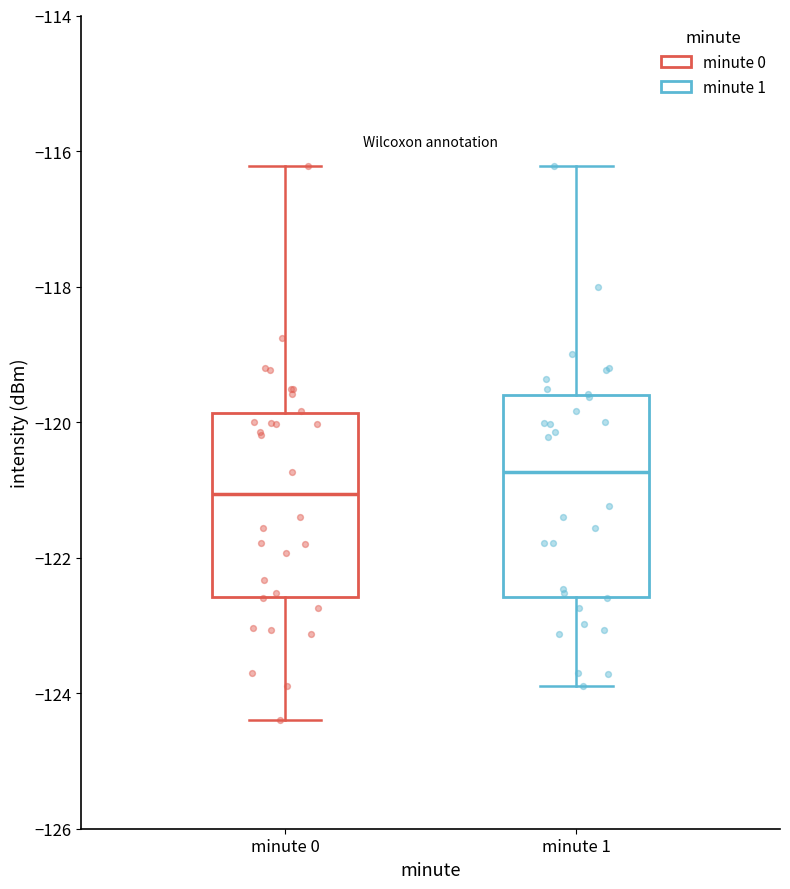

Reading left to right, transcribe this box plot: for each box, give where its median line is, the range the box spans, and where its two whiskers end, as read against the y-axis. The values are not printed on the chart, so give them approximately, as read against the axis.

minute 0: median -121.0, box -122.6 to -119.8, whiskers -124.4 to -116.2
minute 1: median -120.8, box -122.6 to -119.6, whiskers -123.8 to -116.2